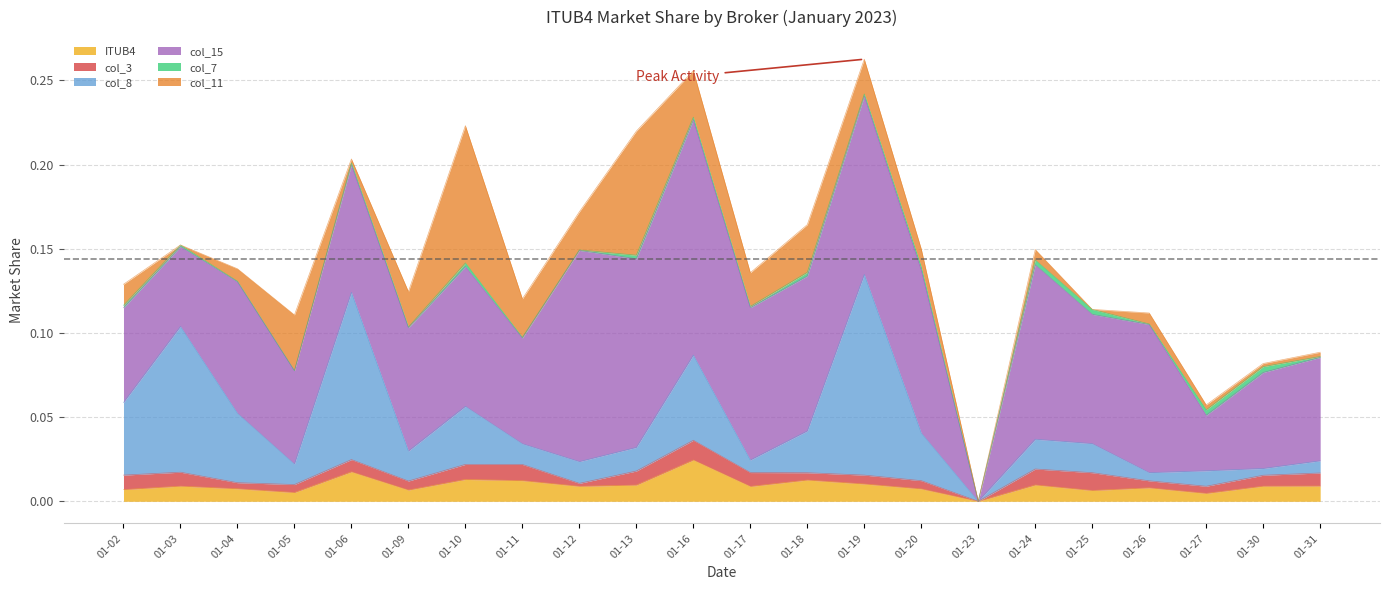

Reading left to right, extract all data points from this chart.

ITUB4: 2023-01-02=0.0	2023-01-03=0.0	2023-01-04=0.0	2023-01-05=0.0	2023-01-06=0.0	2023-01-09=0.0	2023-01-10=0.0	2023-01-11=0.0	2023-01-12=0.0	2023-01-13=0.0	2023-01-16=0.0	2023-01-17=0.0	2023-01-18=0.0	2023-01-19=0.0	2023-01-20=0.0	2023-01-23=0.0	2023-01-24=0.0	2023-01-25=0.0	2023-01-26=0.0	2023-01-27=0.0	2023-01-30=0.0	2023-01-31=0.0
col_3: 2023-01-02=0.0	2023-01-03=0.0	2023-01-04=0.0	2023-01-05=0.0	2023-01-06=0.0	2023-01-09=0.0	2023-01-10=0.0	2023-01-11=0.0	2023-01-12=0.0	2023-01-13=0.0	2023-01-16=0.0	2023-01-17=0.0	2023-01-18=0.0	2023-01-19=0.0	2023-01-20=0.0	2023-01-23=0.0	2023-01-24=0.0	2023-01-25=0.0	2023-01-26=0.0	2023-01-27=0.0	2023-01-30=0.0	2023-01-31=0.0
col_8: 2023-01-02=0.0	2023-01-03=0.1	2023-01-04=0.0	2023-01-05=0.0	2023-01-06=0.1	2023-01-09=0.0	2023-01-10=0.0	2023-01-11=0.0	2023-01-12=0.0	2023-01-13=0.0	2023-01-16=0.1	2023-01-17=0.0	2023-01-18=0.0	2023-01-19=0.1	2023-01-20=0.0	2023-01-23=0.0	2023-01-24=0.0	2023-01-25=0.0	2023-01-26=0.0	2023-01-27=0.0	2023-01-30=0.0	2023-01-31=0.0
col_15: 2023-01-02=0.1	2023-01-03=0.0	2023-01-04=0.1	2023-01-05=0.1	2023-01-06=0.1	2023-01-09=0.1	2023-01-10=0.1	2023-01-11=0.1	2023-01-12=0.1	2023-01-13=0.1	2023-01-16=0.1	2023-01-17=0.1	2023-01-18=0.1	2023-01-19=0.1	2023-01-20=0.1	2023-01-23=0.0	2023-01-24=0.1	2023-01-25=0.1	2023-01-26=0.1	2023-01-27=0.0	2023-01-30=0.1	2023-01-31=0.1
col_7: 2023-01-02=0.0	2023-01-03=0.0	2023-01-04=0.0	2023-01-05=0.0	2023-01-06=0.0	2023-01-09=0.0	2023-01-10=0.0	2023-01-11=0.0	2023-01-12=0.0	2023-01-13=0.0	2023-01-16=0.0	2023-01-17=0.0	2023-01-18=0.0	2023-01-19=0.0	2023-01-20=0.0	2023-01-23=0.0	2023-01-24=0.0	2023-01-25=0.0	2023-01-26=0.0	2023-01-27=0.0	2023-01-30=0.0	2023-01-31=0.0
col_11: 2023-01-02=0.0	2023-01-03=0.0	2023-01-04=0.0	2023-01-05=0.0	2023-01-06=0.0	2023-01-09=0.0	2023-01-10=0.1	2023-01-11=0.0	2023-01-12=0.0	2023-01-13=0.1	2023-01-16=0.0	2023-01-17=0.0	2023-01-18=0.0	2023-01-19=0.0	2023-01-20=0.0	2023-01-23=0.0	2023-01-24=0.0	2023-01-25=0.0	2023-01-26=0.0	2023-01-27=0.0	2023-01-30=0.0	2023-01-31=0.0